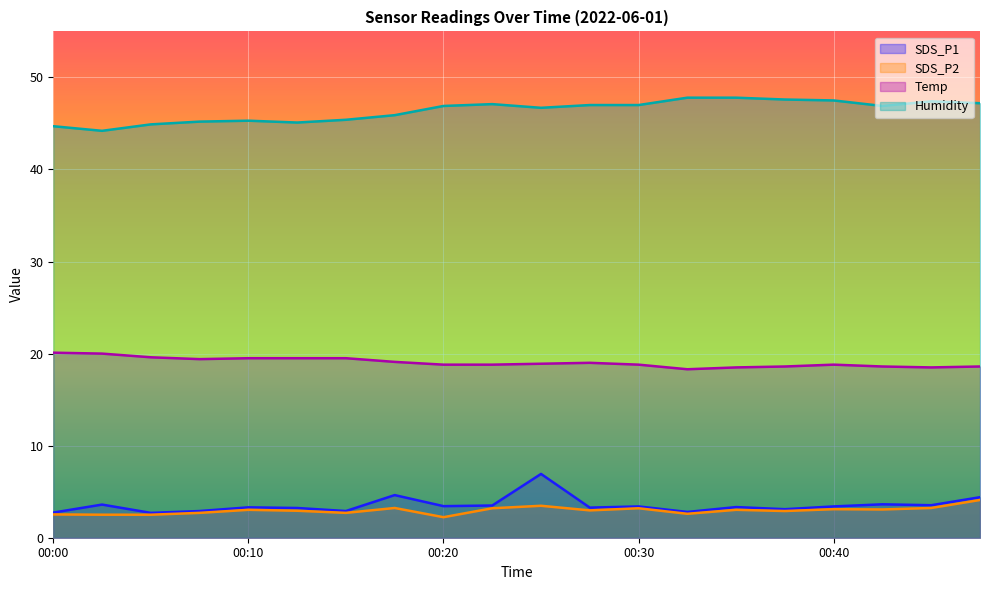

Between 00:42 and 00:45, which series saw the biggest shift?

Humidity